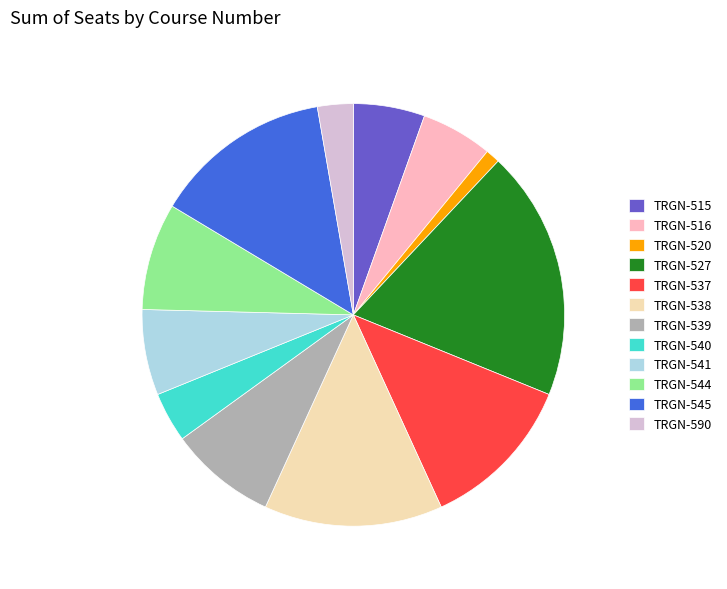

What is the ratio of the value at TRGN-545 to the value at TRGN-527?

0.7